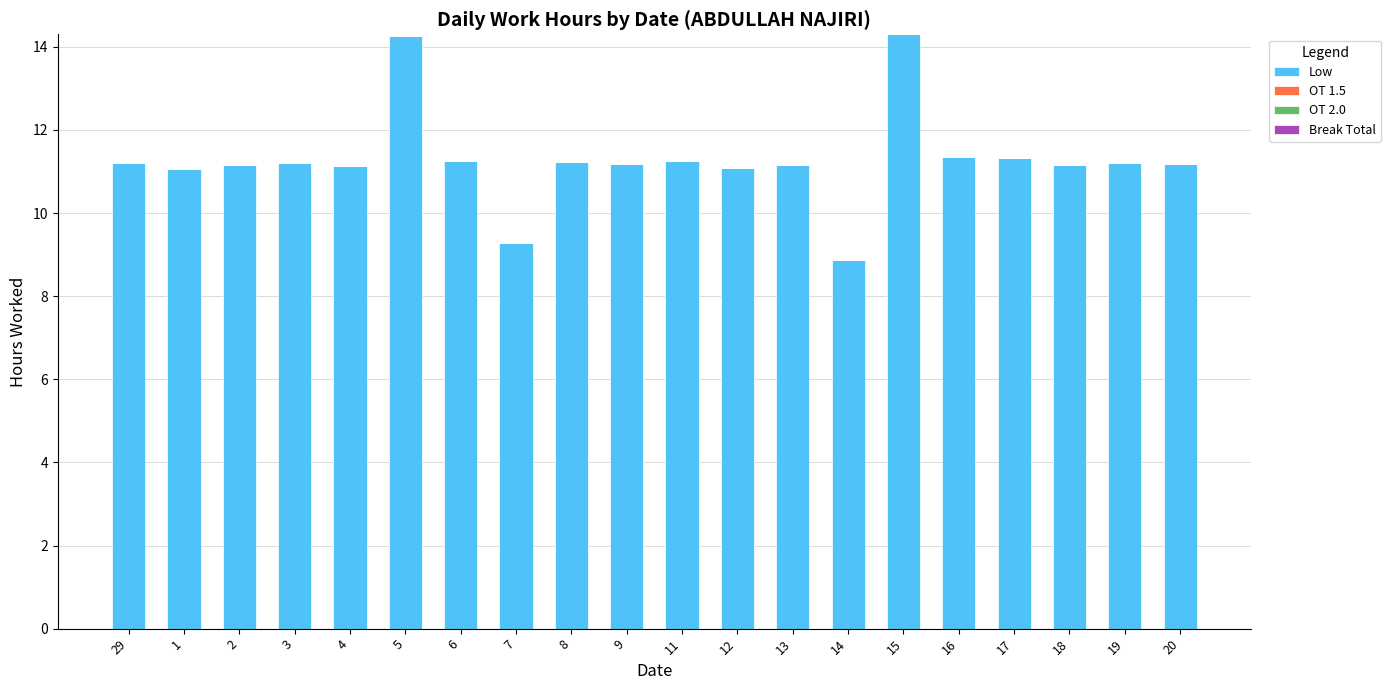

What is the change in value from 5 to 18?

-3.1